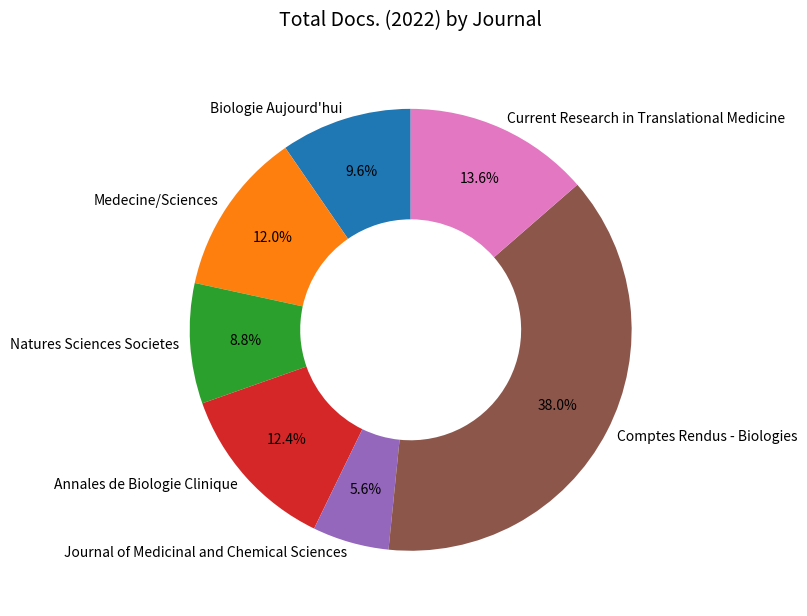

True or false: Current Research in Translational Medicine accounts for 14% of the total.

True